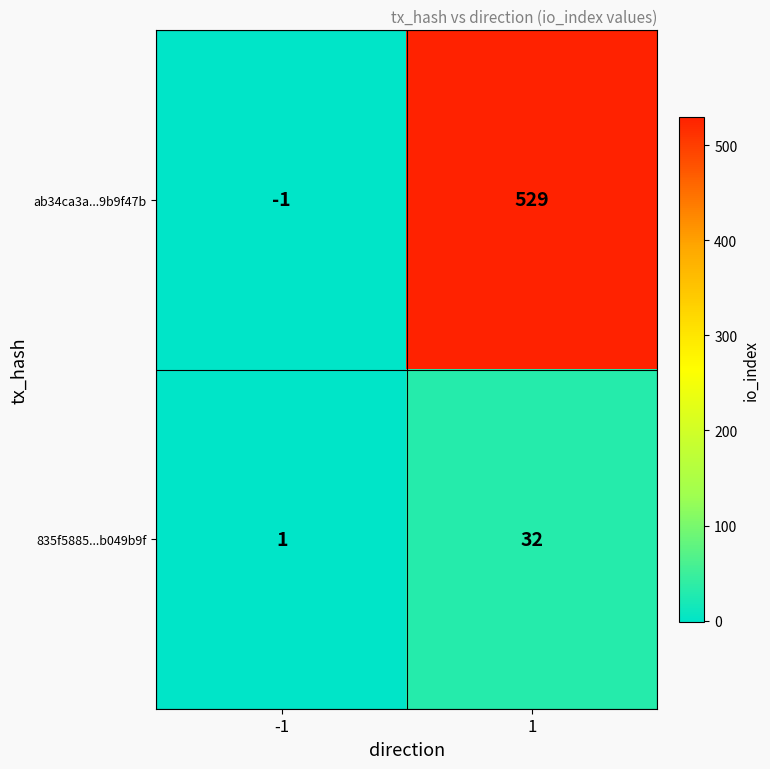

What is the difference between the maximum and minimum values in the 835f5885...b049b9f series?

31